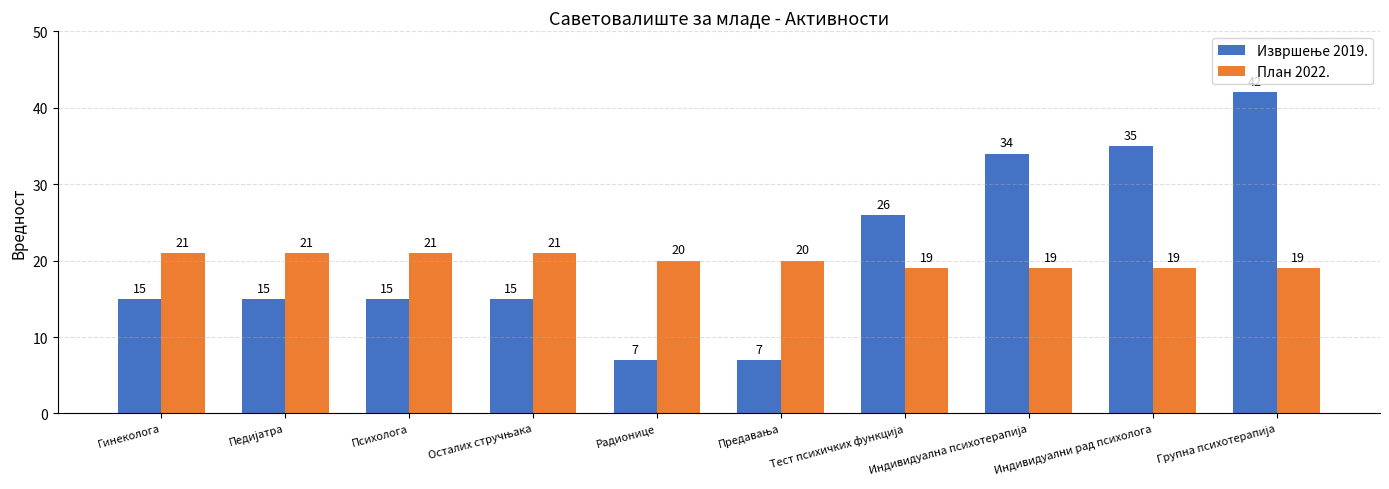

What is the label of the 10th bar from the right?

Гинеколога